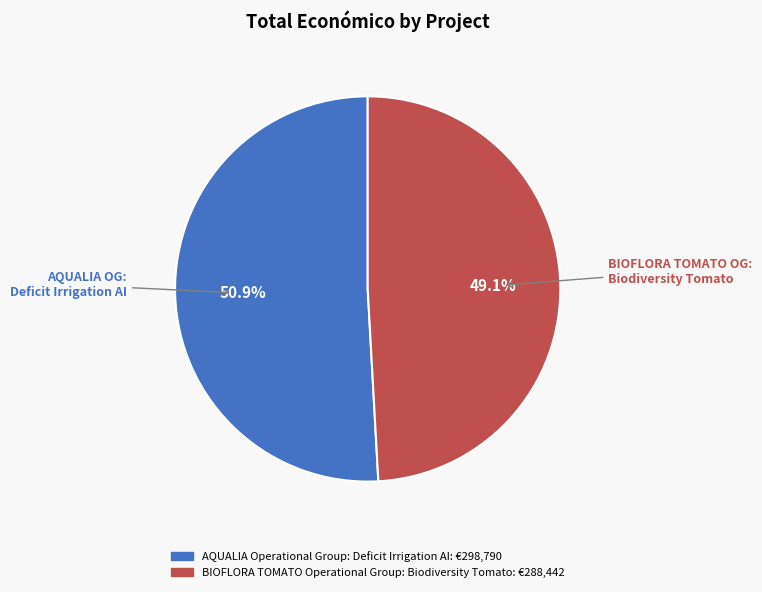

Which slice represents more than half of the pie?

AQUALIA Operational Group: Deficit Irrigation AI